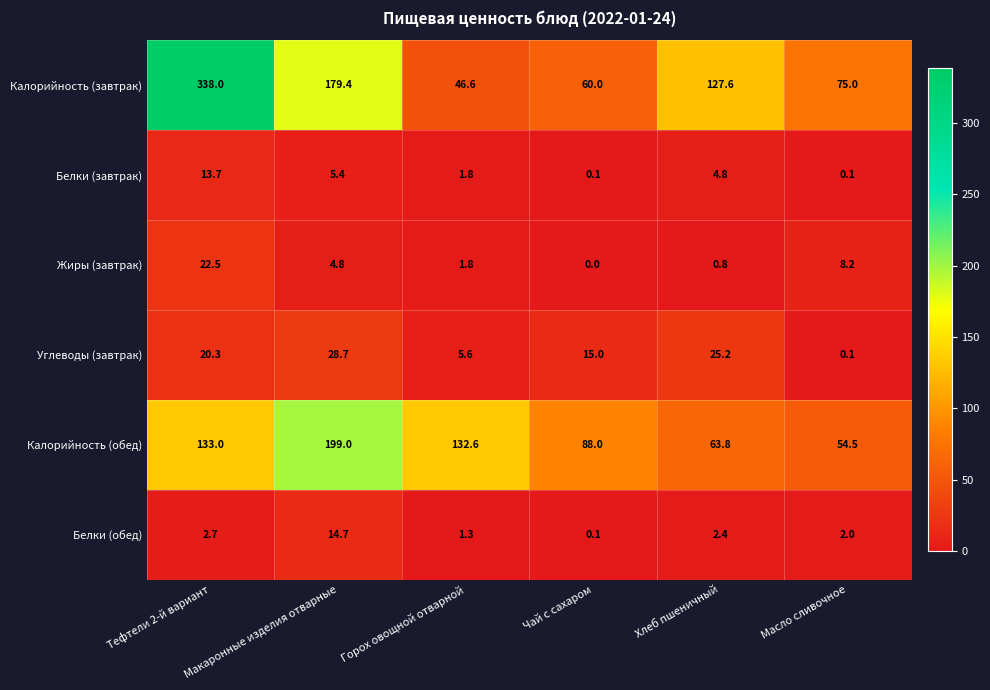

At which category is the sum across all series the highest?

Тефтели 2-й вариант